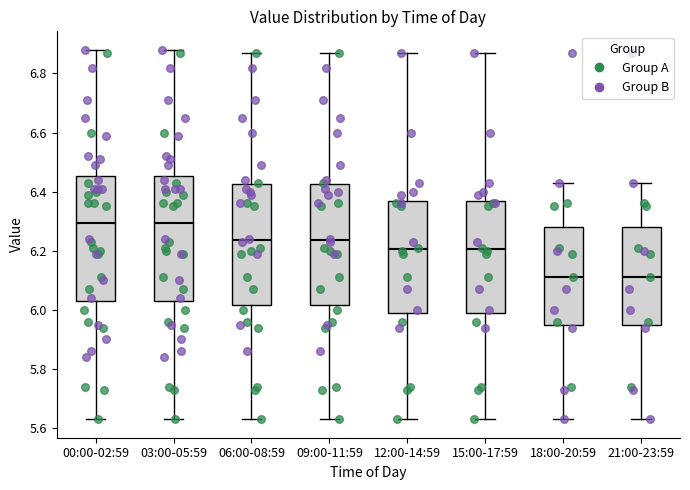

Reading left to right, transcribe this box plot: for each box, give where its median line is, the range the box spans, and where its two whiskers end, as read against the y-axis. The values are not printed on the chart, so give them approximately, as read against the axis.

00:00-02:59: median 6.30, box 6.04 to 6.46, whiskers 5.64 to 6.88
03:00-05:59: median 6.30, box 6.04 to 6.46, whiskers 5.64 to 6.88
06:00-08:59: median 6.24, box 6.02 to 6.42, whiskers 5.64 to 6.88
09:00-11:59: median 6.24, box 6.02 to 6.42, whiskers 5.64 to 6.88
12:00-14:59: median 6.20, box 6.00 to 6.36, whiskers 5.64 to 6.88
15:00-17:59: median 6.20, box 6.00 to 6.36, whiskers 5.64 to 6.88
18:00-20:59: median 6.12, box 5.96 to 6.28, whiskers 5.64 to 6.44
21:00-23:59: median 6.12, box 5.96 to 6.28, whiskers 5.64 to 6.44